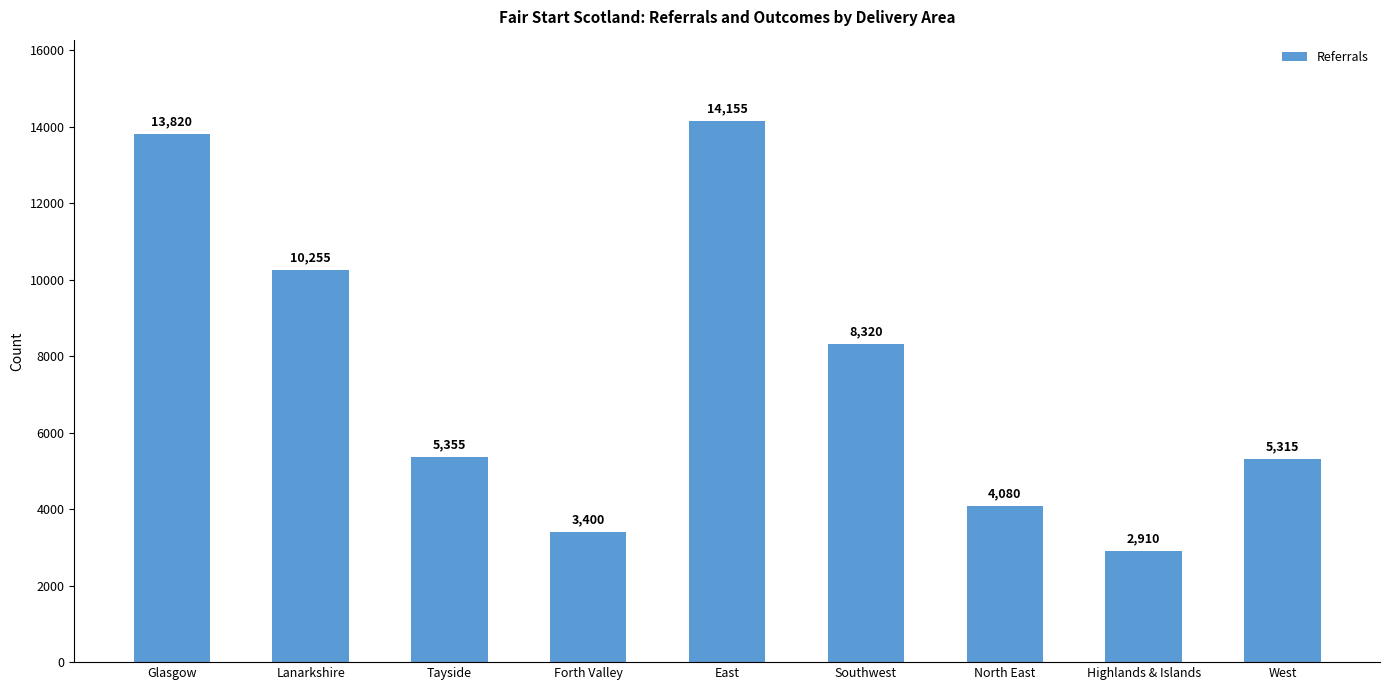

What is the greatest value displayed?

14155